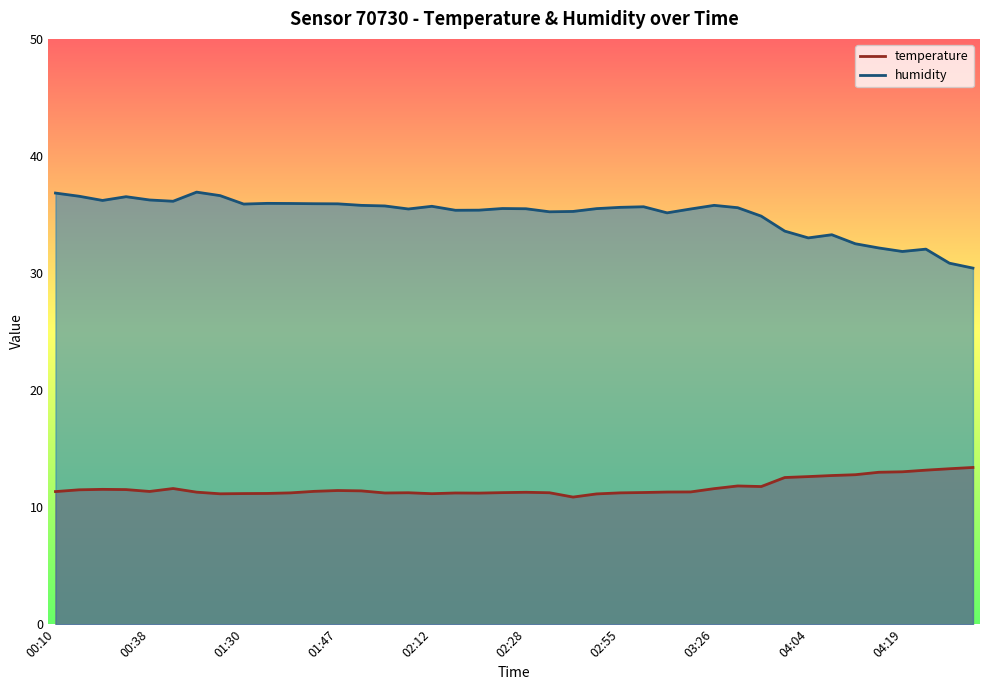

What is the spread (max minus min) of values at 02:28?

24.2